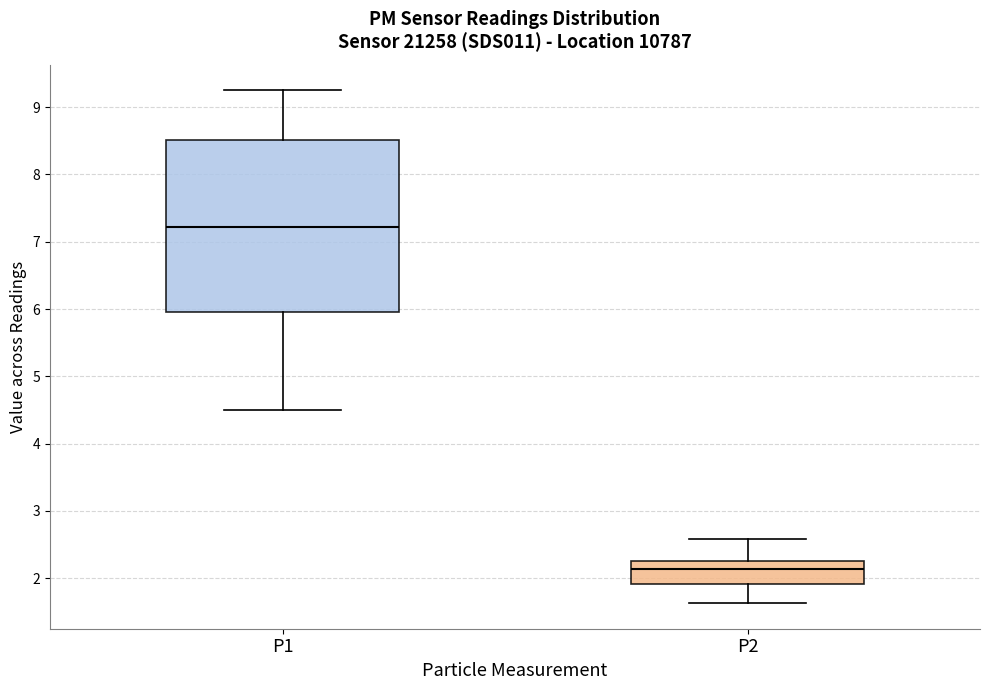

Reading left to right, read every box against the y-axis: the position of its median line, the range the box covers, and the ends of its whiskers. The values are not printed on the chart, so give them approximately, as read against the axis.

P1: median 7.2, box 6.0 to 8.5, whiskers 4.5 to 9.3
P2: median 2.1, box 1.9 to 2.3, whiskers 1.6 to 2.6